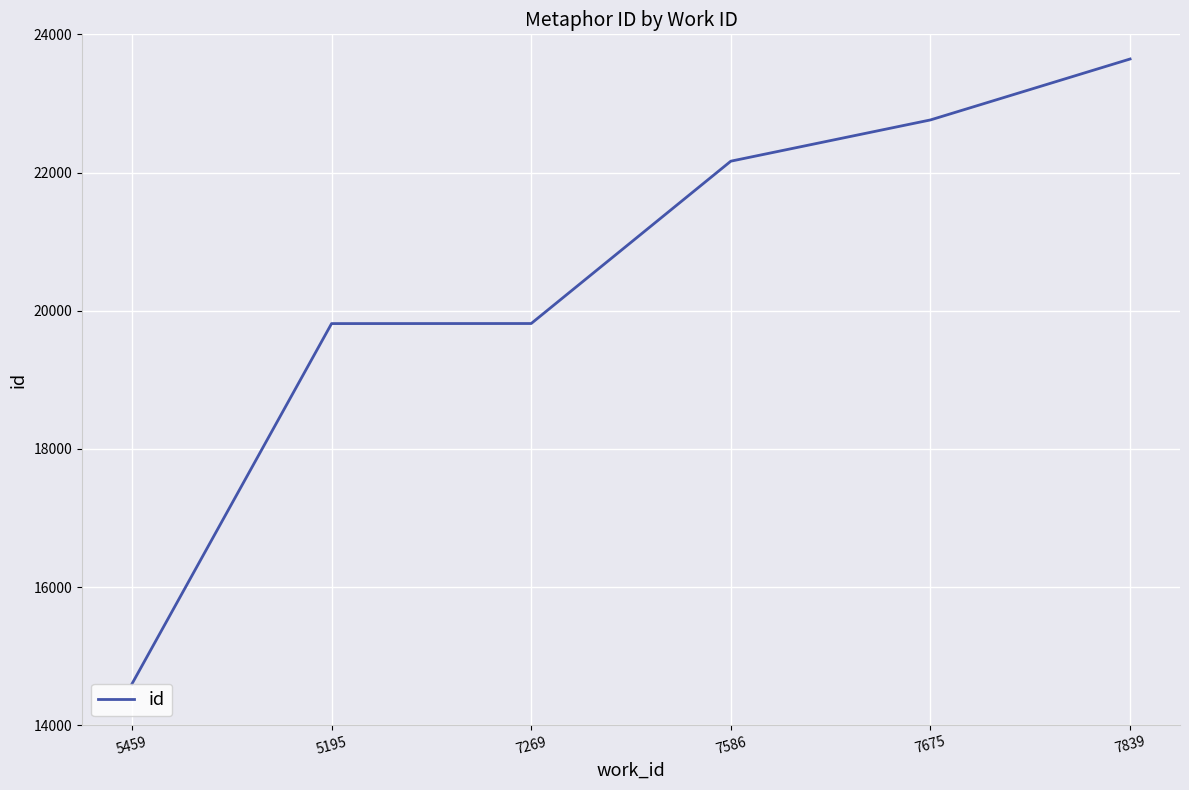

What is the smallest value displayed?

14597